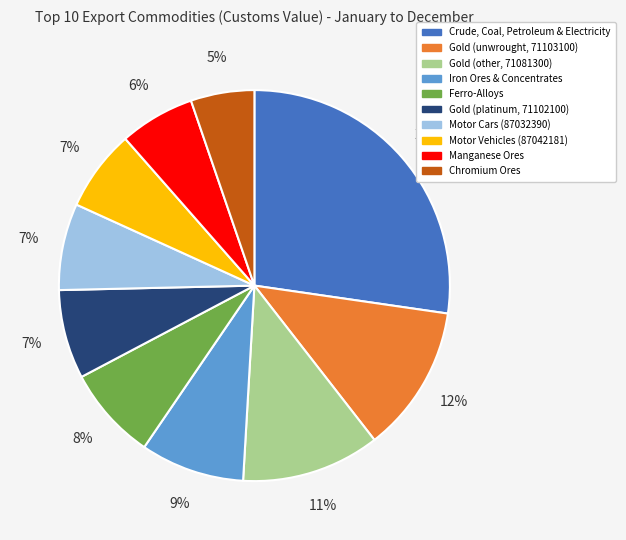

Is there any slice that represents more than half of the pie?

No